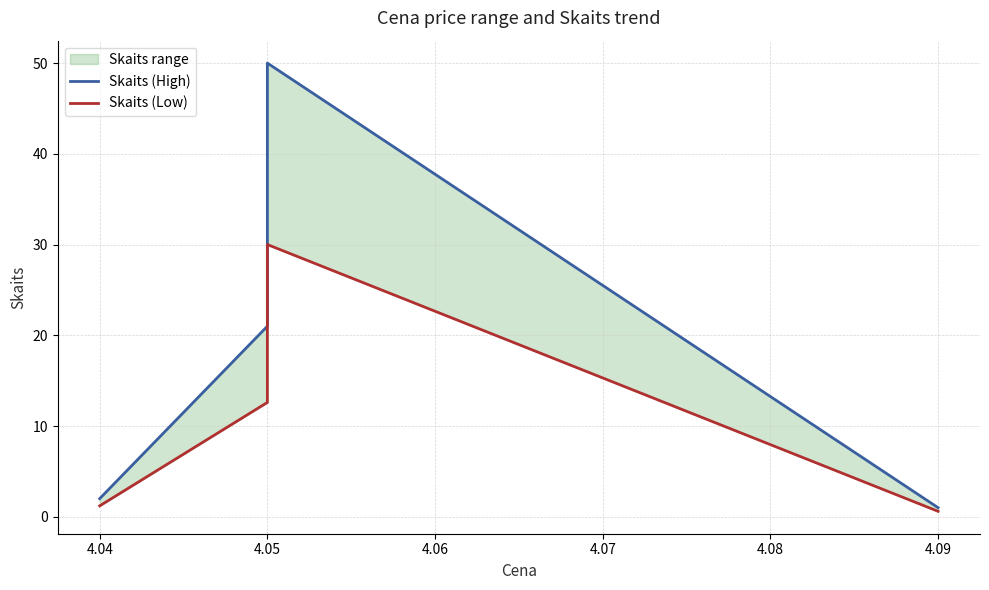

List the series in order of their overall mean, lowest first.

Skaits (Low), Skaits (High)